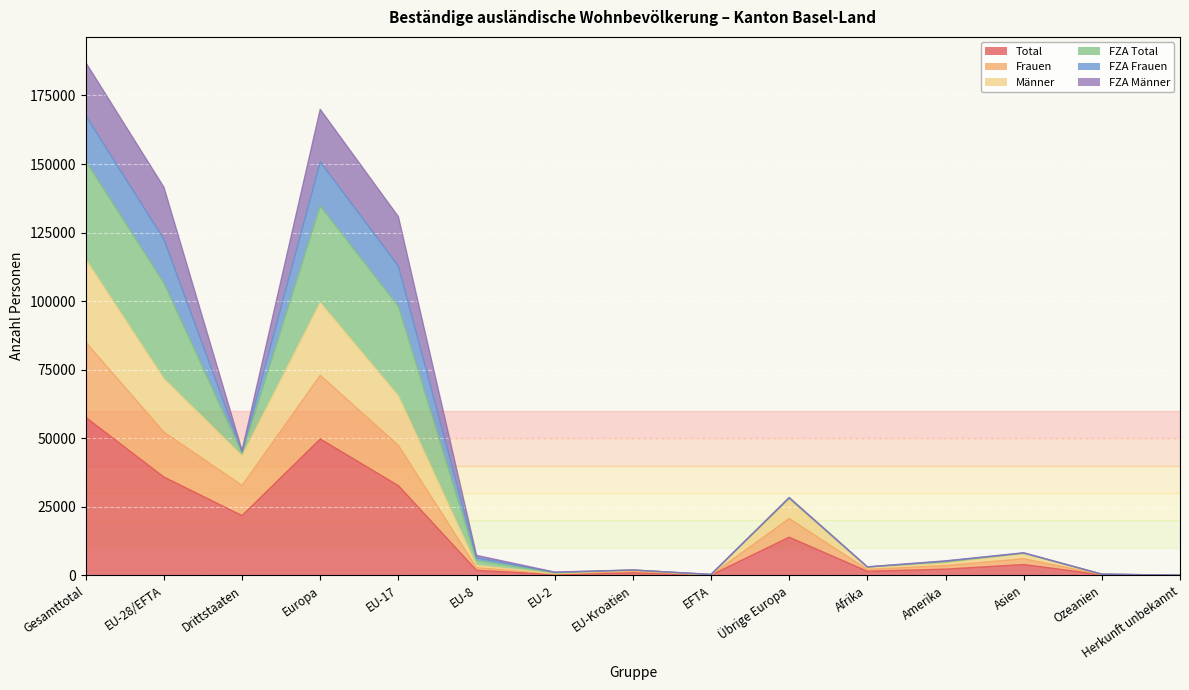

Which series changed the most between EU-Kroatien and Amerika?

Männer